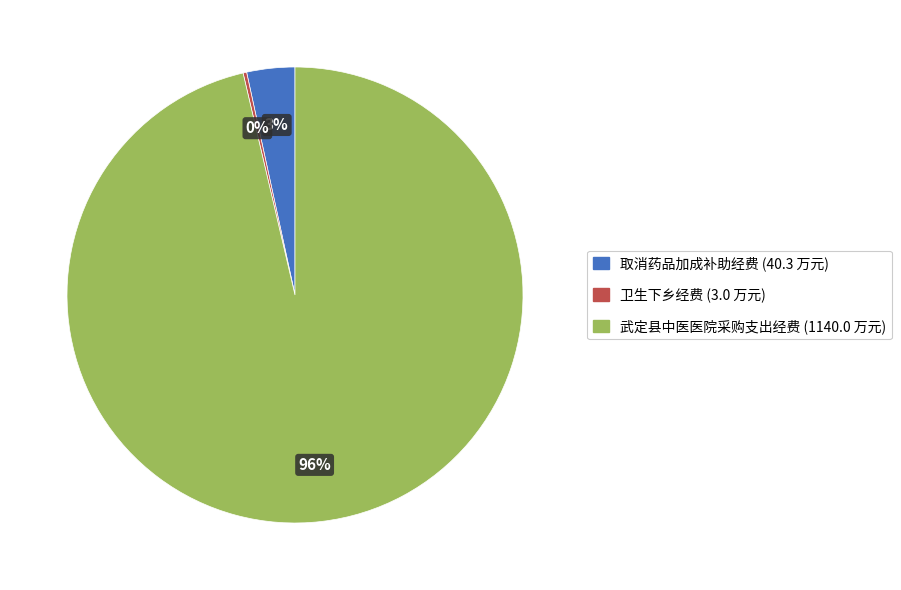

What percentage is the 取消药品加成补助经费 slice, to the nearest percent?

3%